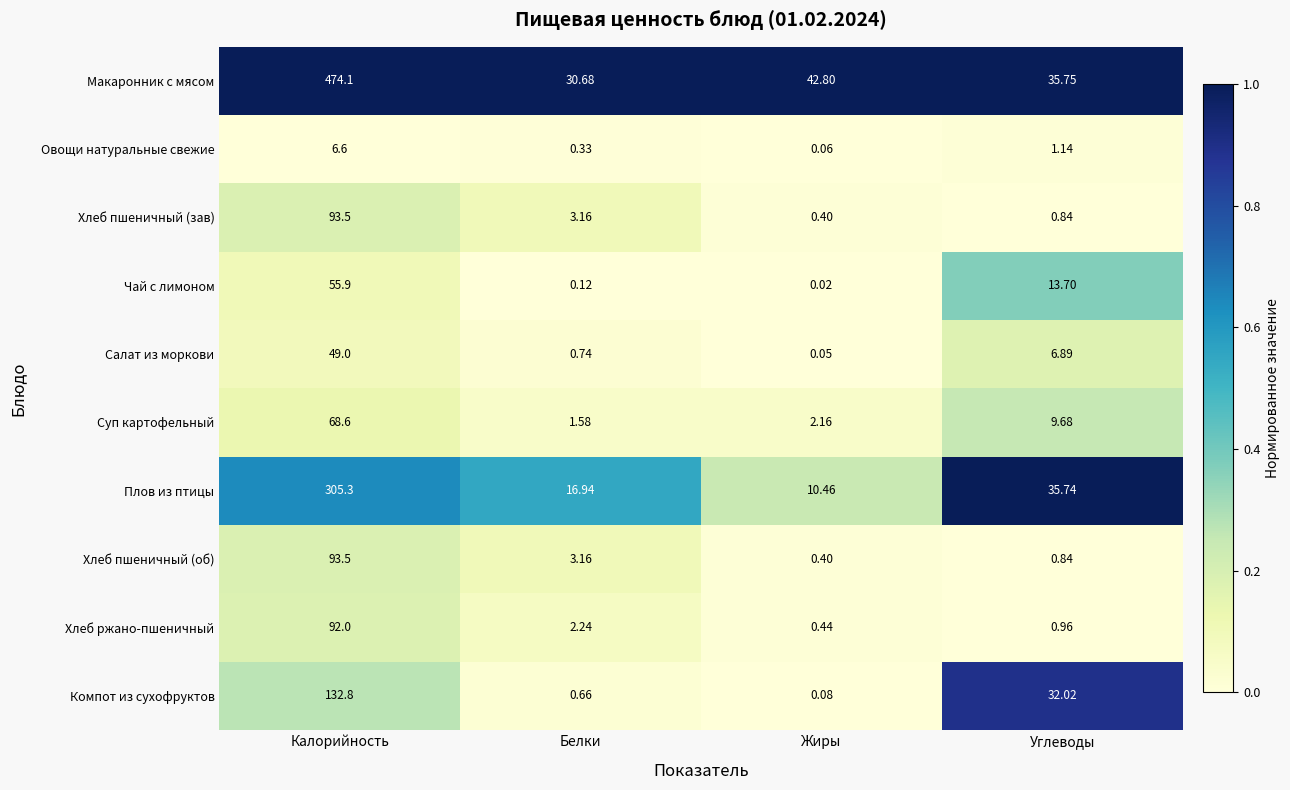

Which category has the highest value across all series?

Калорийность